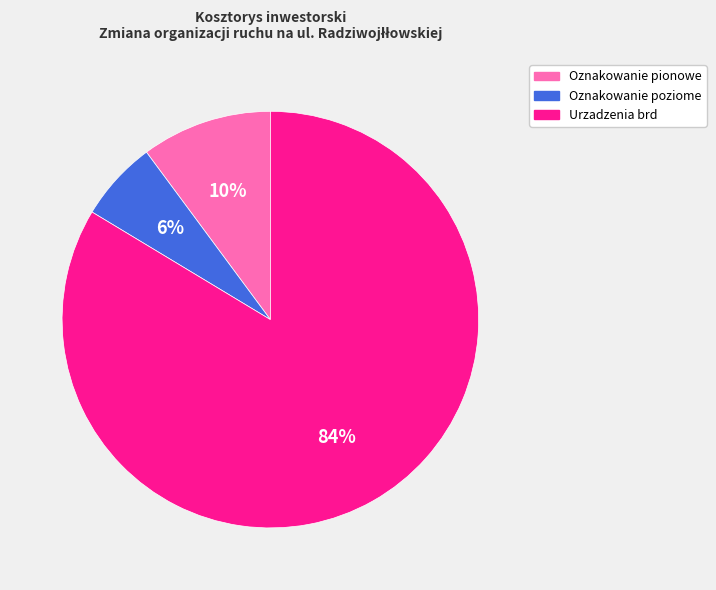

True or false: Oznakowanie poziome accounts for 6% of the total.

True